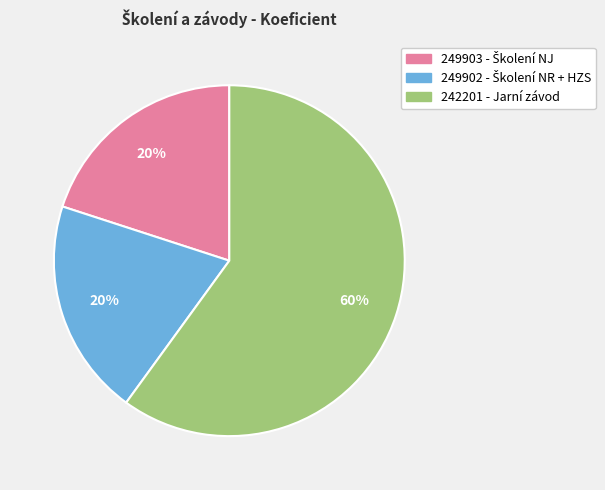

To the nearest percent, what percentage of the pie is 249903?

20%